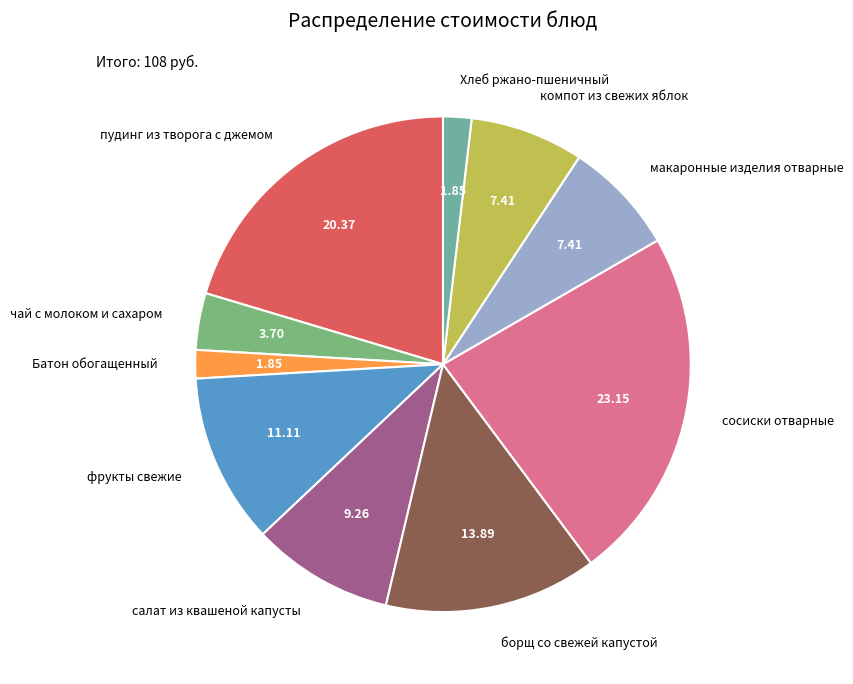

Which has a higher value, сосиски отварные or фрукты свежие?

сосиски отварные